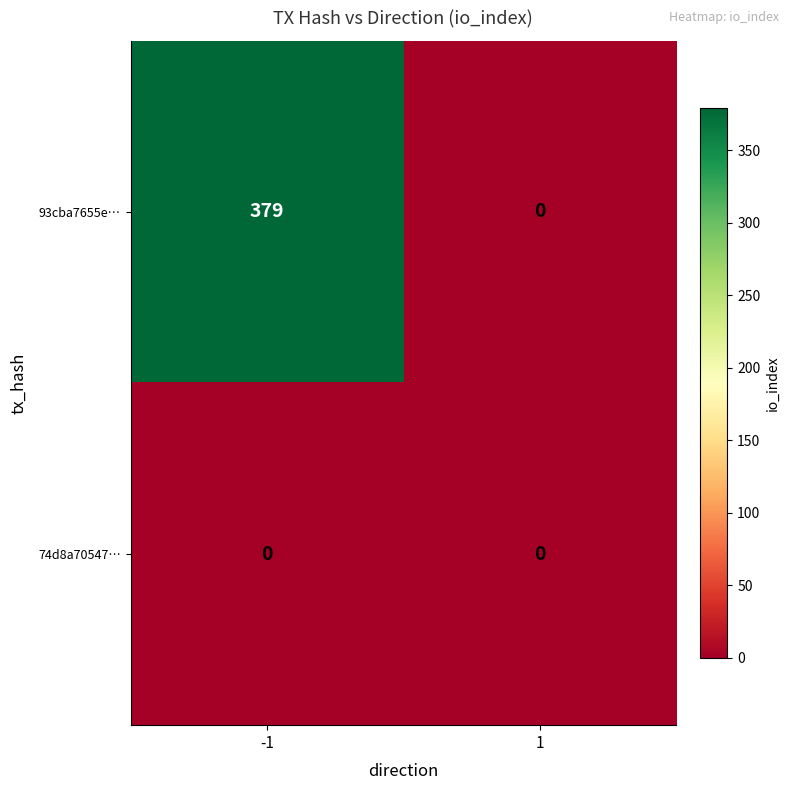

Rank the series by their average value, from highest to lowest.

93cba7655e…, 74d8a70547…